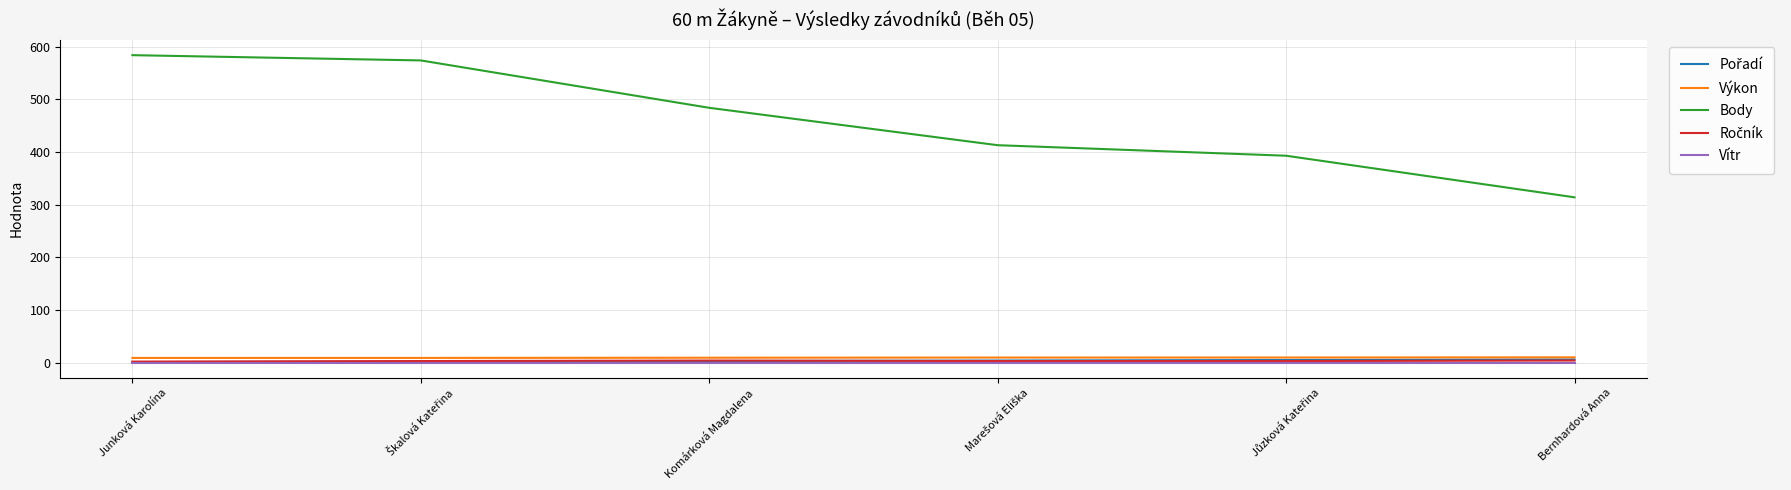

True or false: Body and Výkon cross at least once.

False